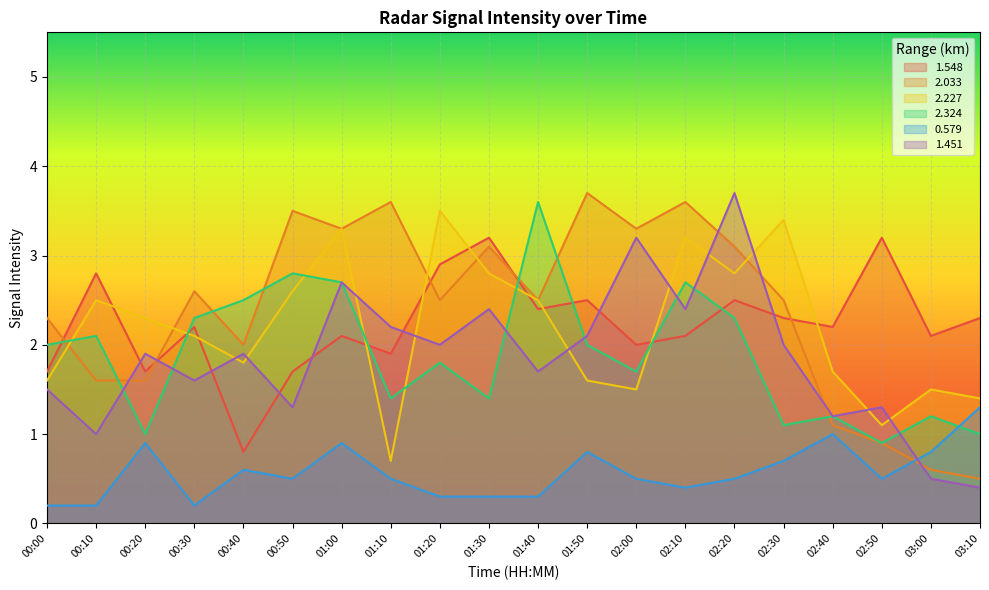

Is it true that 1.548 equals 2.1 at 03:00?

True